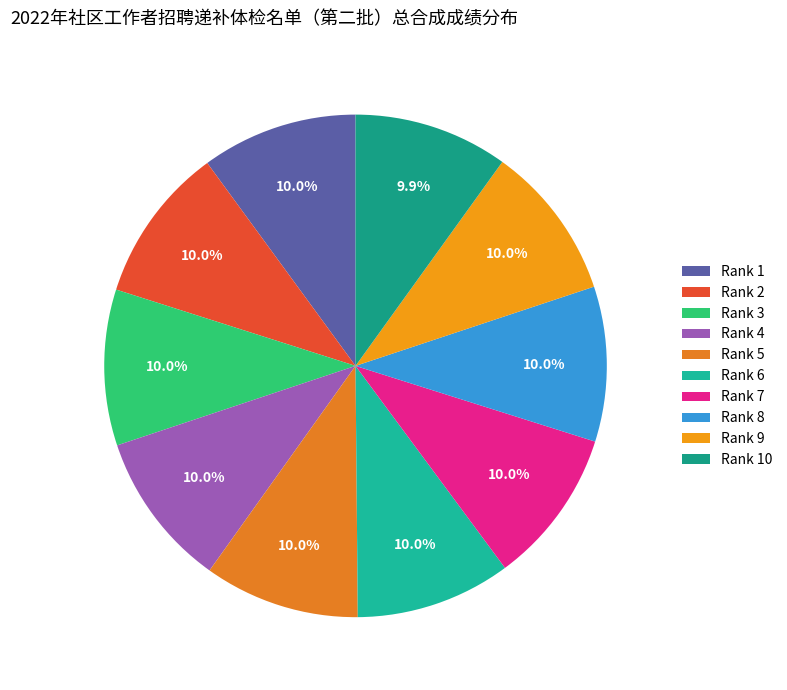

What is the largest slice in the pie chart?

1